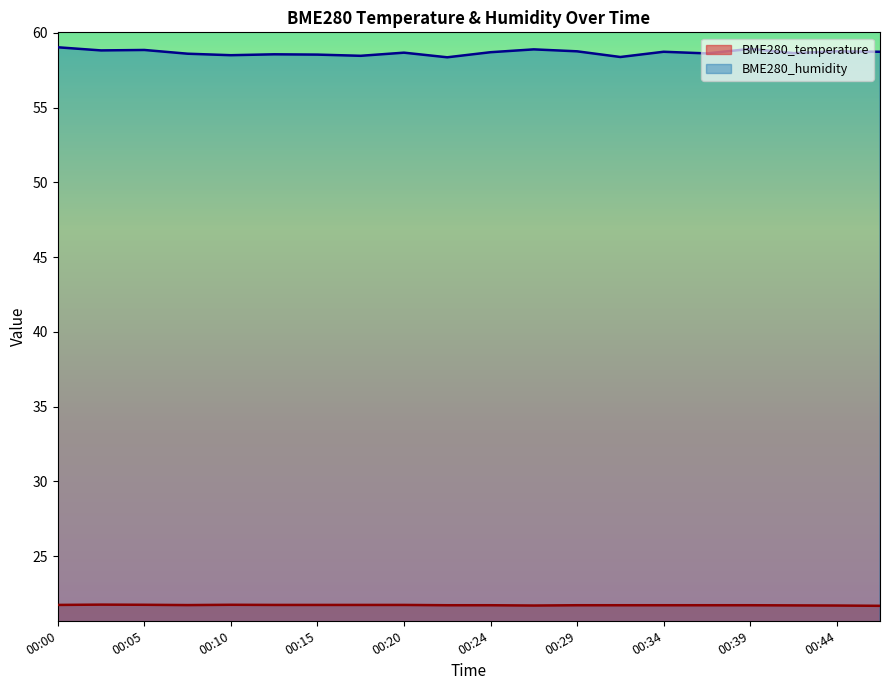

Which label corresponds to the smallest value in the chart?

00:46